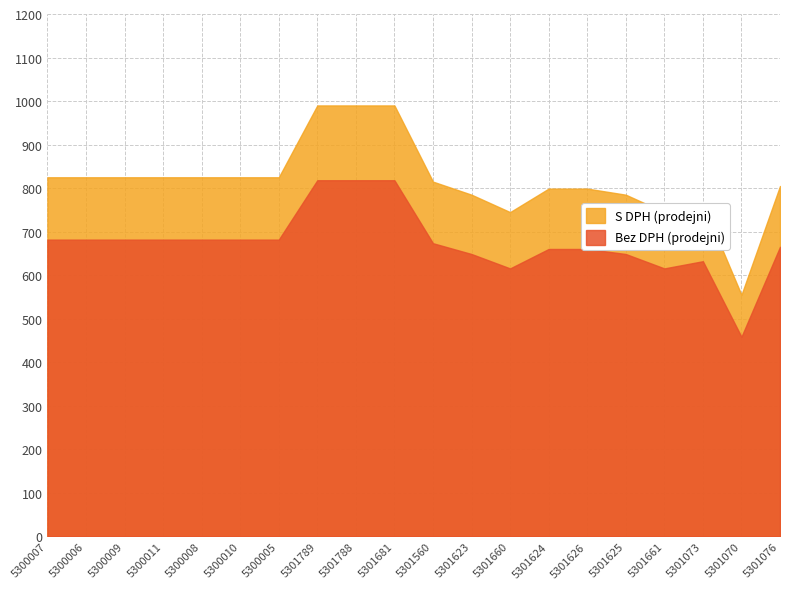

Read the S DPH (prodejni) value at 5301624.

799.0